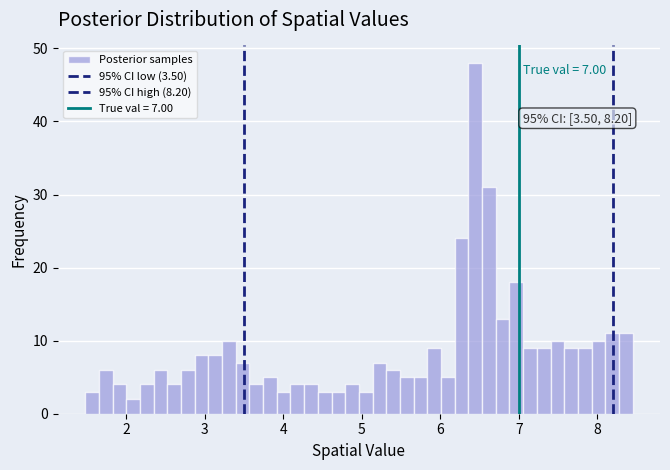

Read against the x-axis, roughly where is the centre of the tallest bar?

6.4